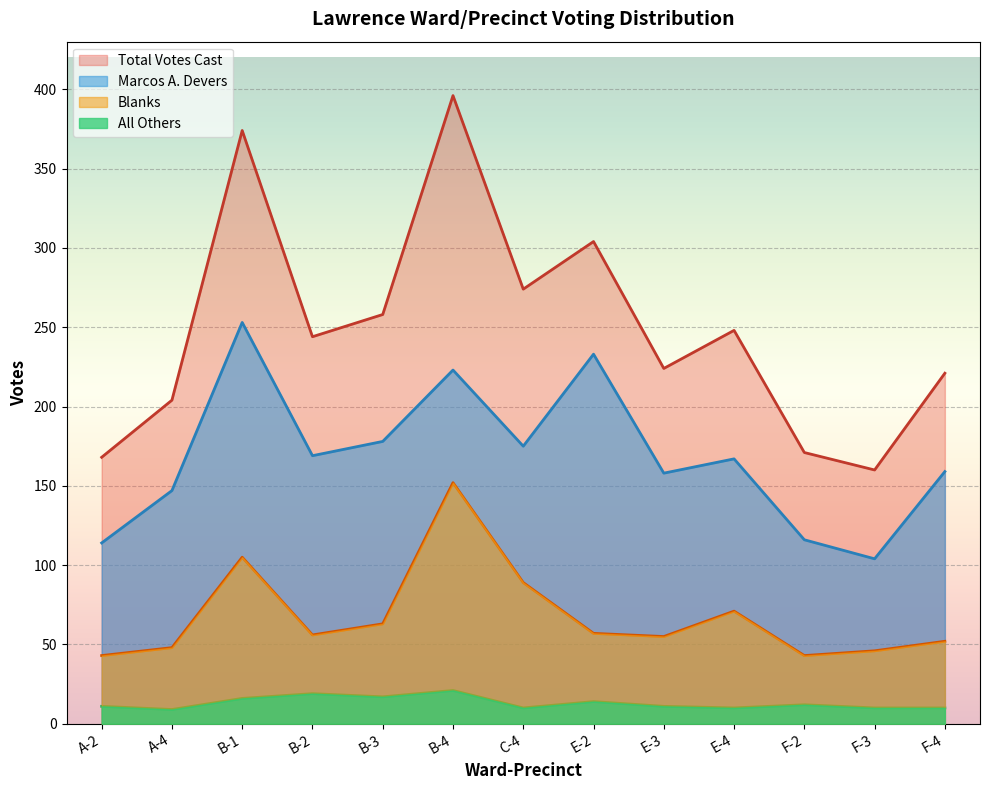

Reading left to right, what are all the values shown in this chart?

Marcos A. Devers: 114	147	253	169	178	223	175	233	158	167	116	104	159
All Others: 11	9	16	19	17	21	10	14	11	10	12	10	10
Blanks: 43	48	105	56	63	152	89	57	55	71	43	46	52
Total Votes Cast: 168	204	374	244	258	396	274	304	224	248	171	160	221